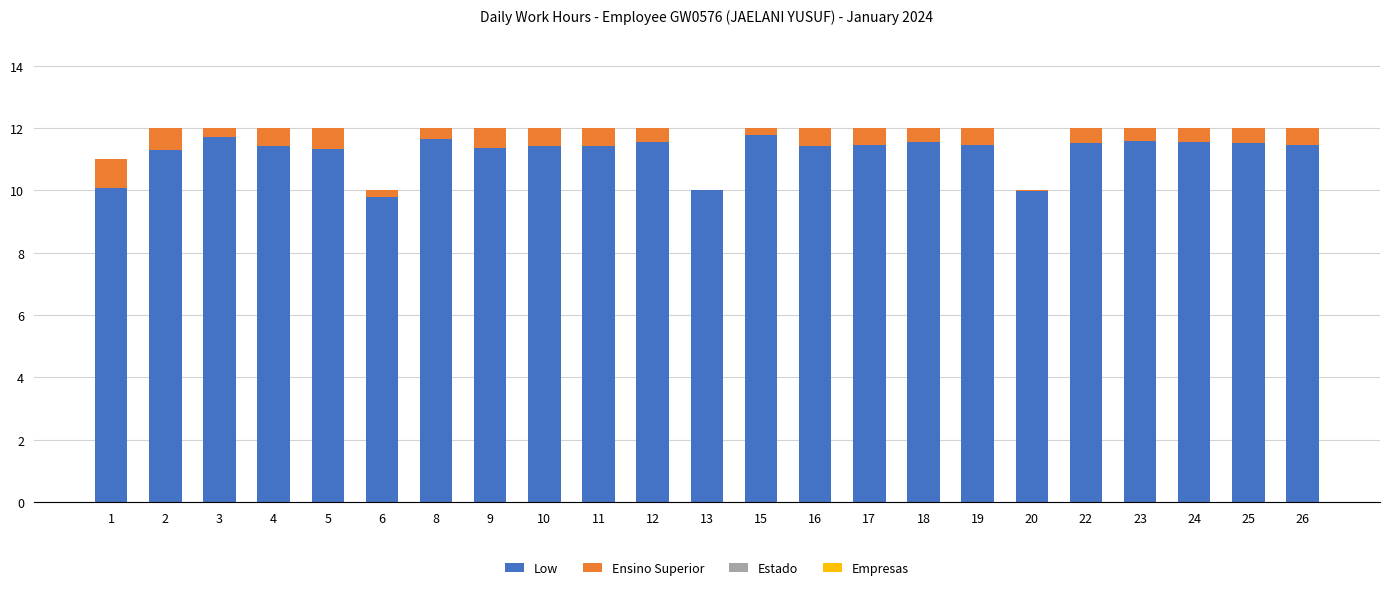

Is it true that Low equals 19.8 at 3?

False